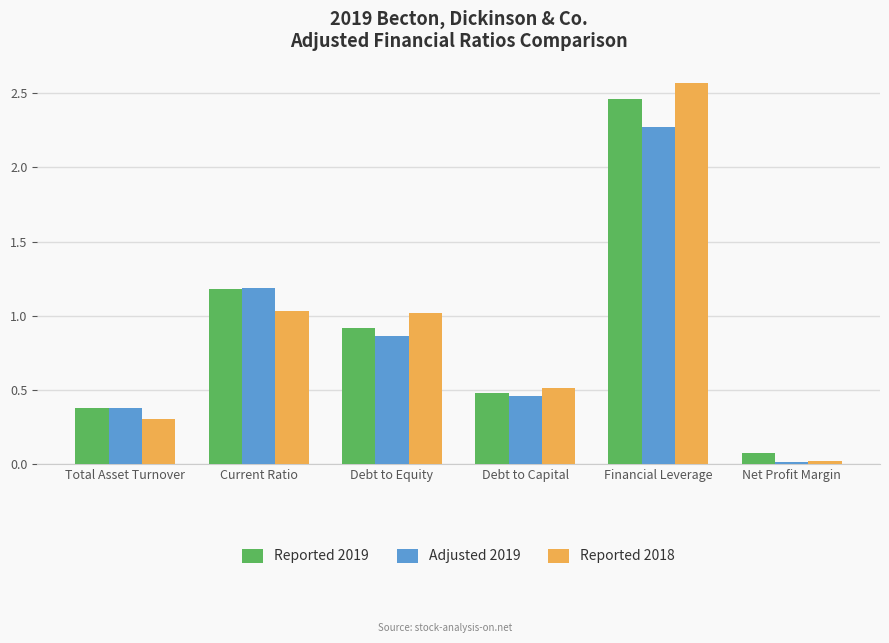

Between Total Asset Turnover and Financial Leverage, which series saw the biggest shift?

Reported 2018